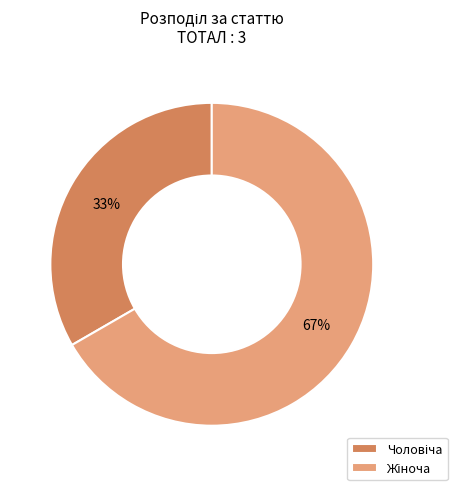

Does any single category account for the majority?

Yes